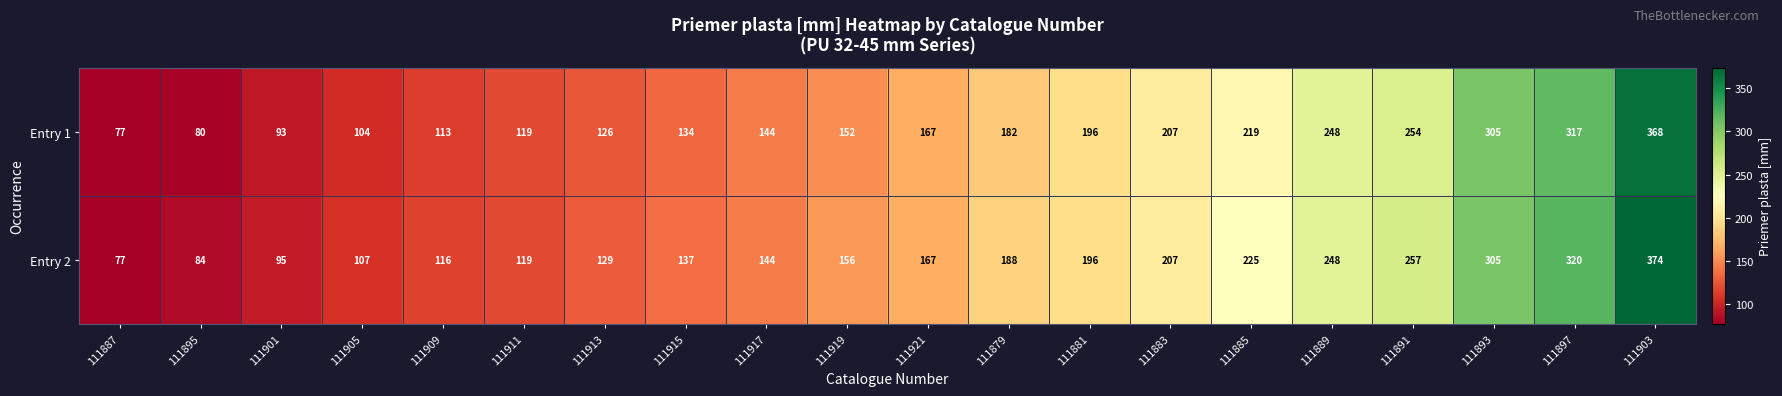

What is the average value of the Entry 1 series?

180